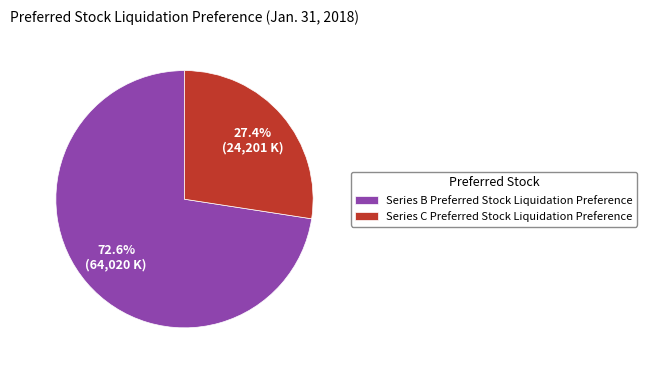

What is the largest slice in the pie chart?

Series B Preferred Stock Liquidation Preference